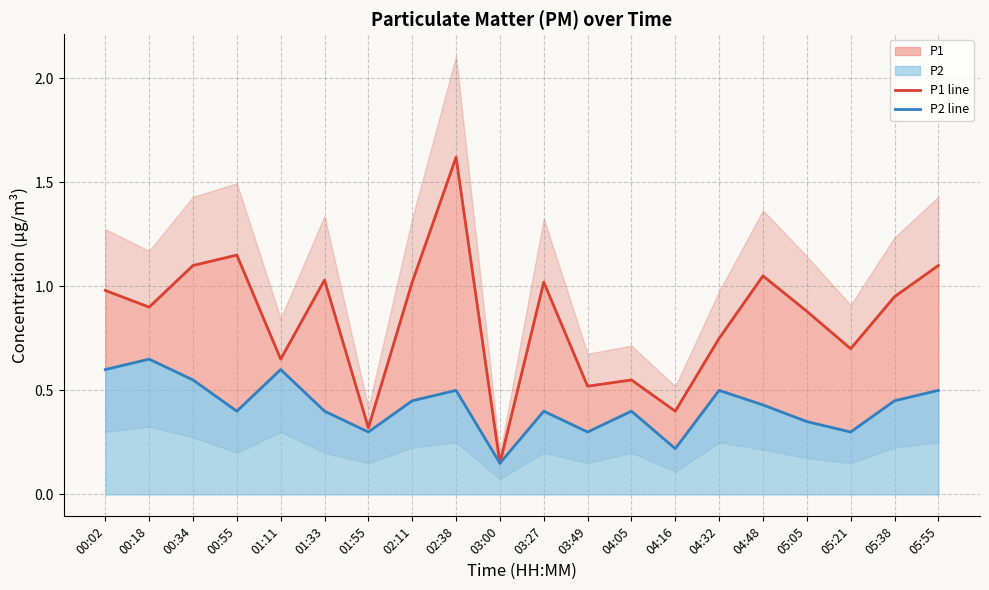

Reading left to right, extract all data points from this chart.

P1 line: 00:02=1.0	00:18=0.9	00:34=1.1	00:55=1.1	01:11=0.7	01:33=1.0	01:55=0.3	02:11=1.0	02:38=1.6	03:00=0.1	03:27=1.0	03:49=0.5	04:05=0.6	04:16=0.4	04:32=0.8	04:48=1.1	05:05=0.9	05:21=0.7	05:38=0.9	05:55=1.1
P2 line: 00:02=0.6	00:18=0.7	00:34=0.6	00:55=0.4	01:11=0.6	01:33=0.4	01:55=0.3	02:11=0.5	02:38=0.5	03:00=0.1	03:27=0.4	03:49=0.3	04:05=0.4	04:16=0.2	04:32=0.5	04:48=0.4	05:05=0.3	05:21=0.3	05:38=0.5	05:55=0.5